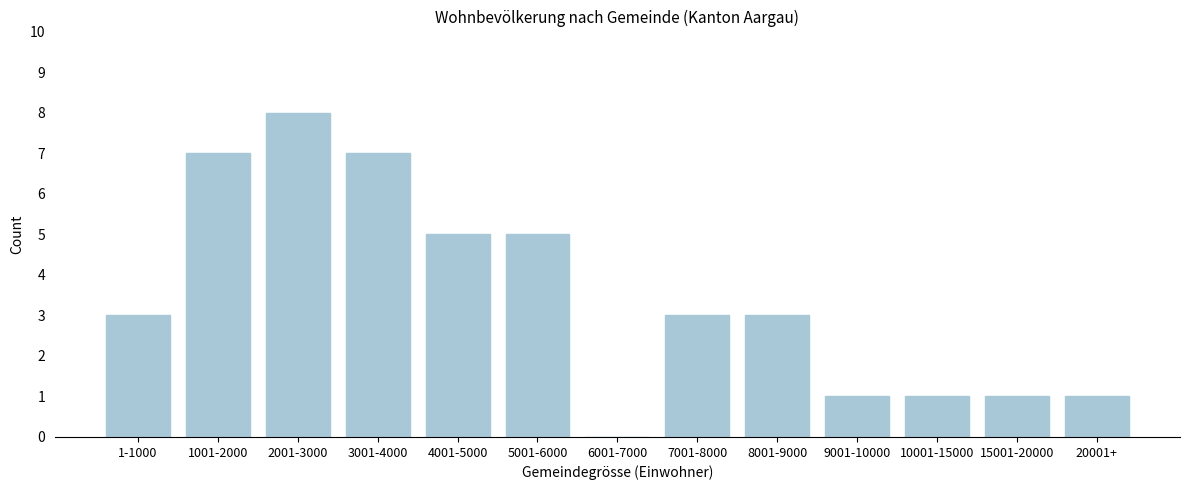

Reading right to left, list all the values displayed in this chart.

20001+=1	15001-20000=1	10001-15000=1	9001-10000=1	8001-9000=3	7001-8000=3	6001-7000=0	5001-6000=5	4001-5000=5	3001-4000=7	2001-3000=8	1001-2000=7	1-1000=3